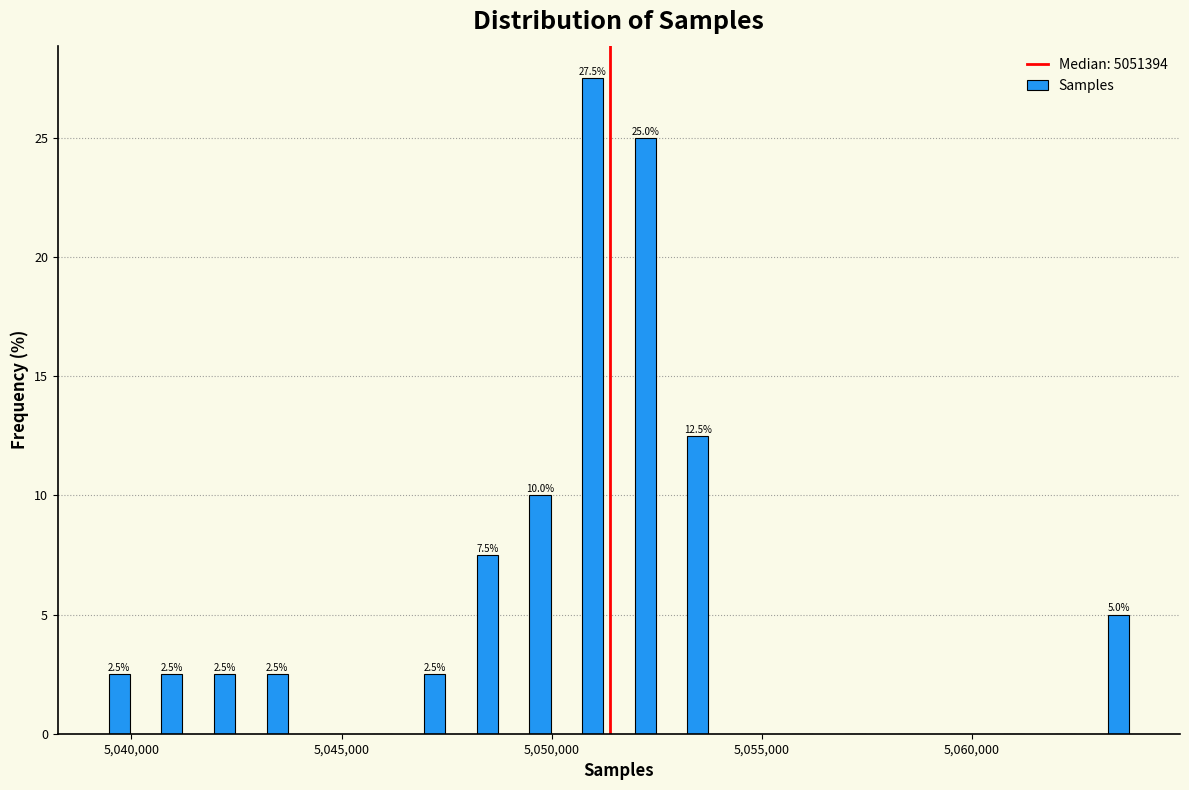

Around what value on the x-axis is the tallest bar? Give the approximate position of its centre, as read against the axis.

5051000